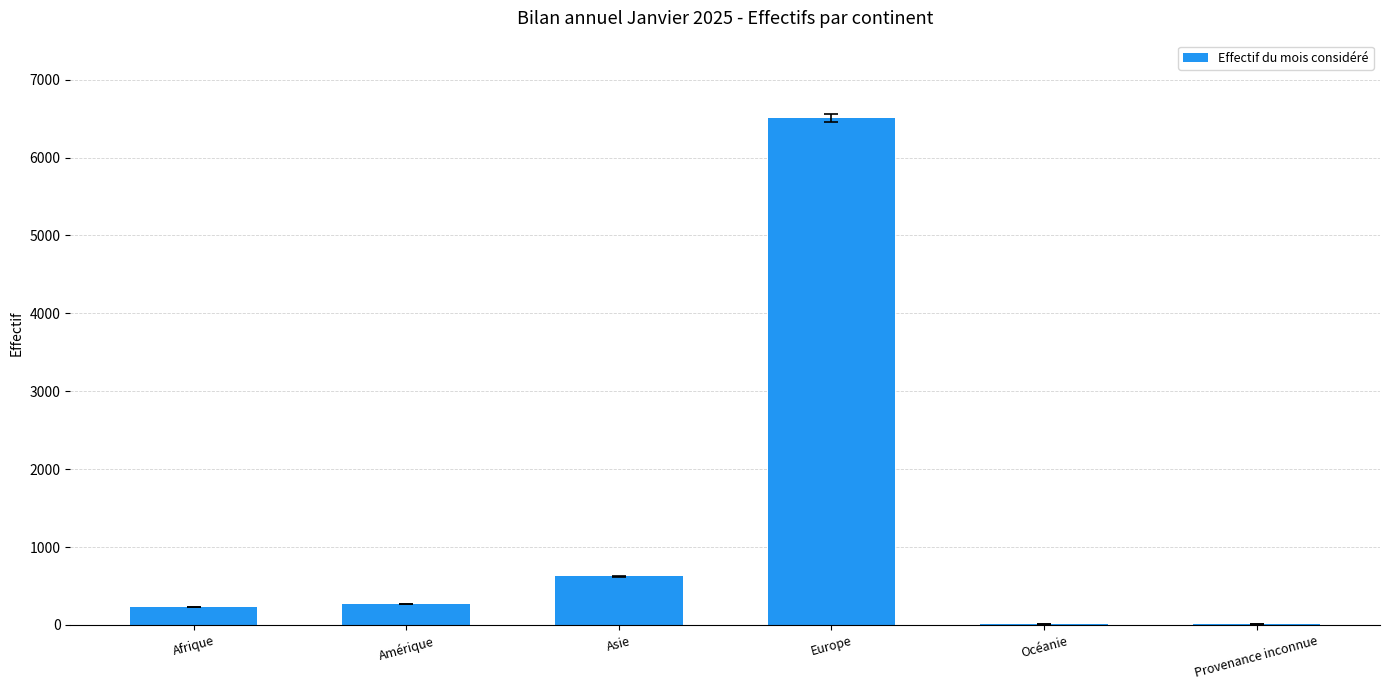

How many distinct data groups are displayed?

1